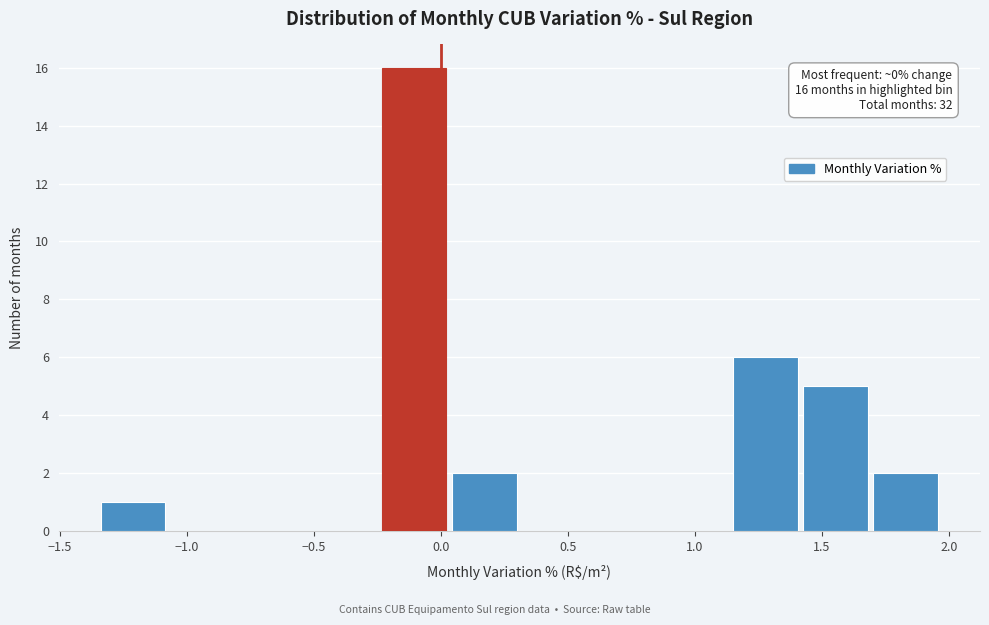

Over which range of the x-axis is the bar tallest?

-0.25 to 0.05